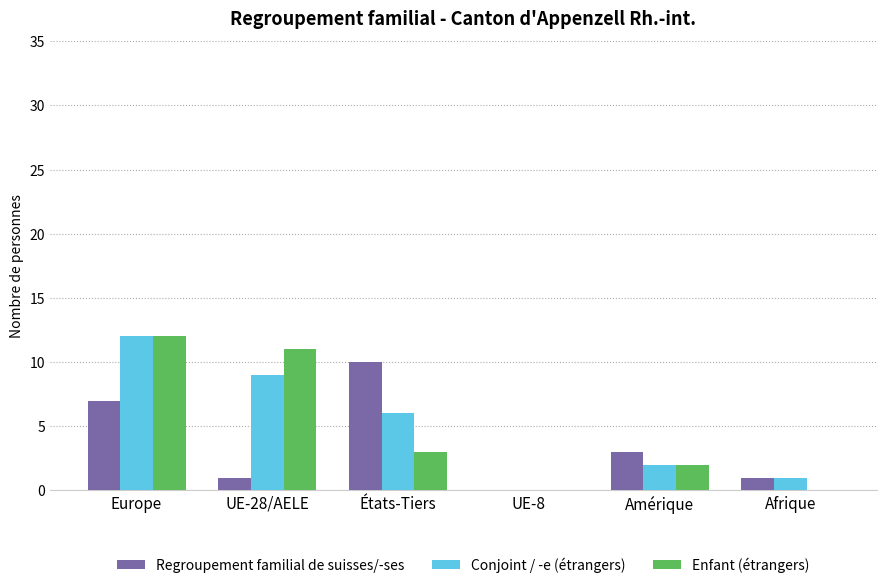

At which label is Conjoint / -e (étrangers) closest to 6?

États-Tiers